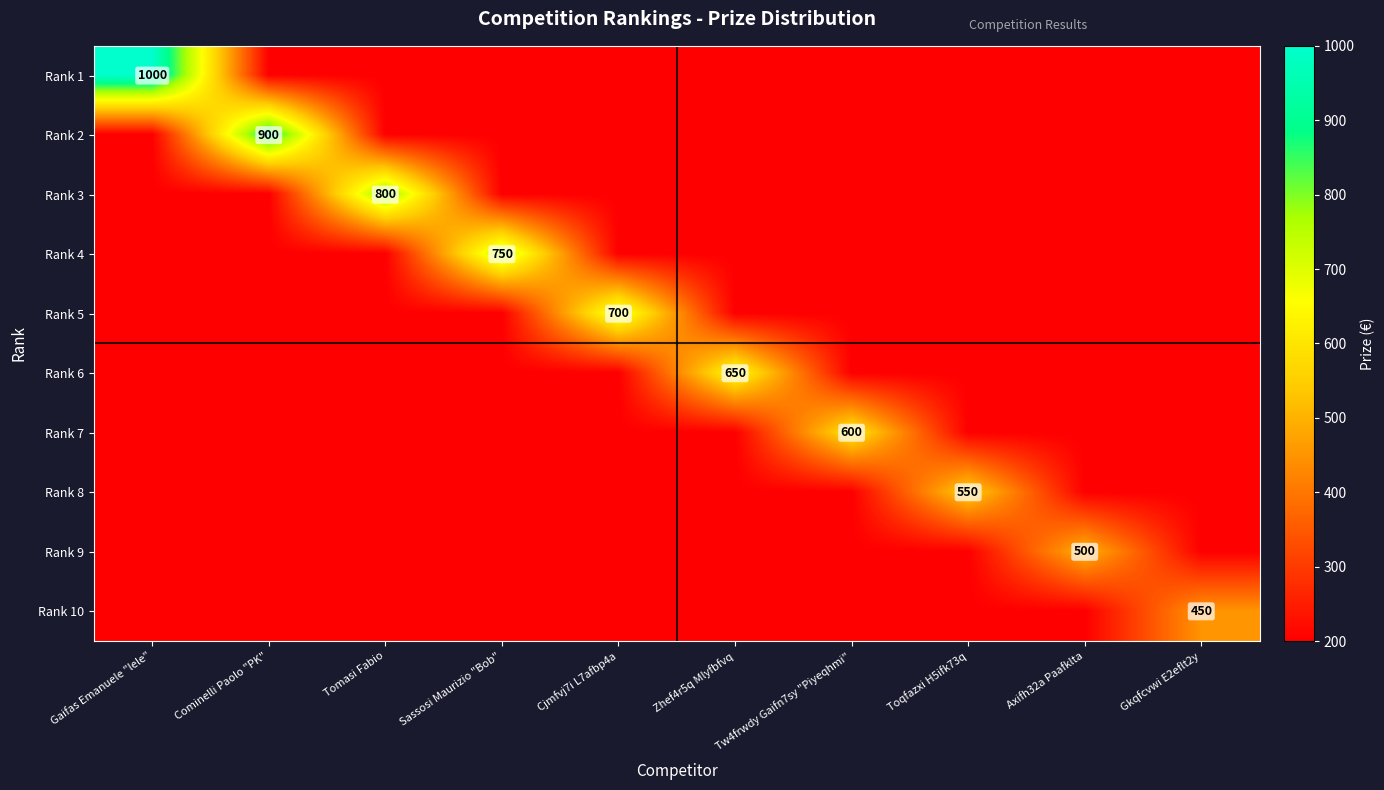

At which category is the sum across all series the highest?

Gaifas Emanuele "lele"